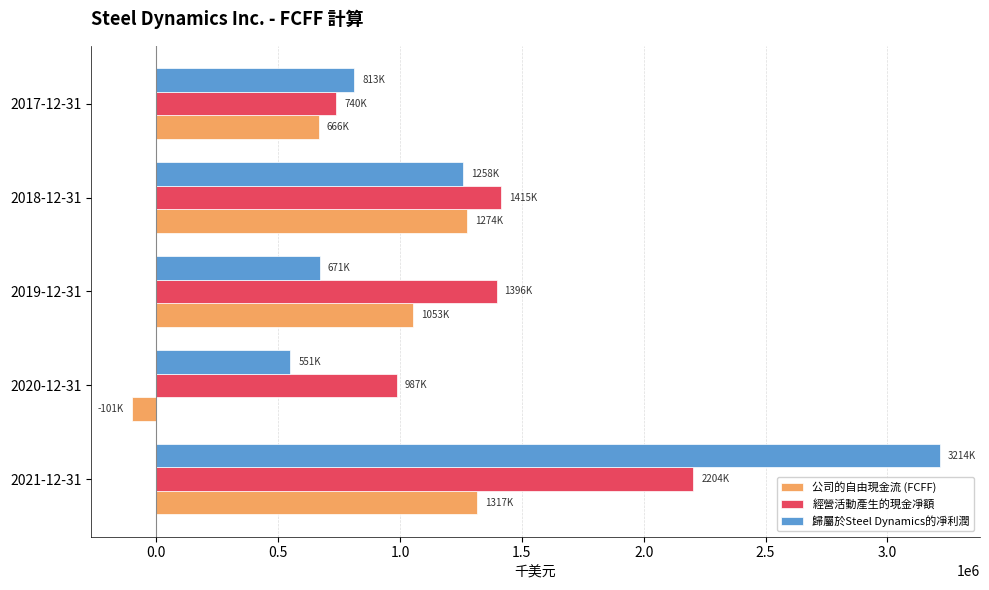

Rank the series by their maximum value, from lowest to highest.

公司的自由現金流 (FCFF), 經營活動產生的現金凈額, 歸屬於Steel Dynamics的凈利潤